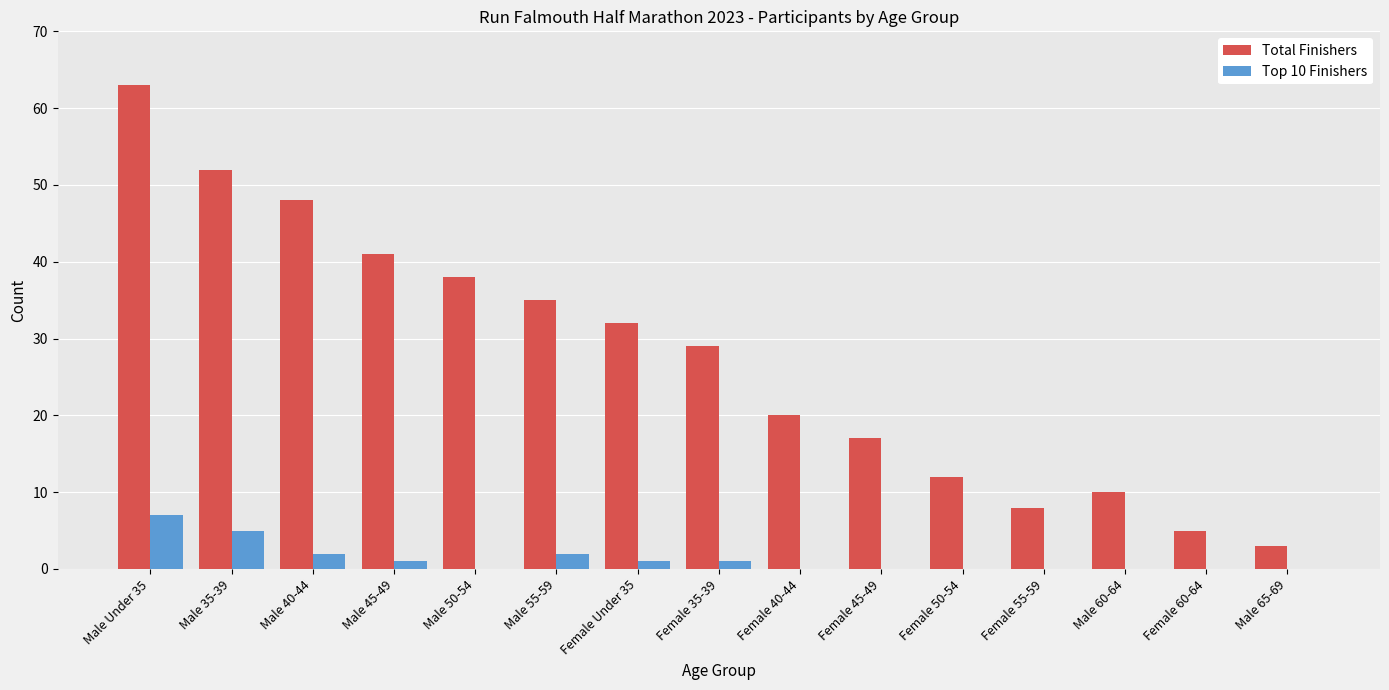

What is the greatest value displayed?

63